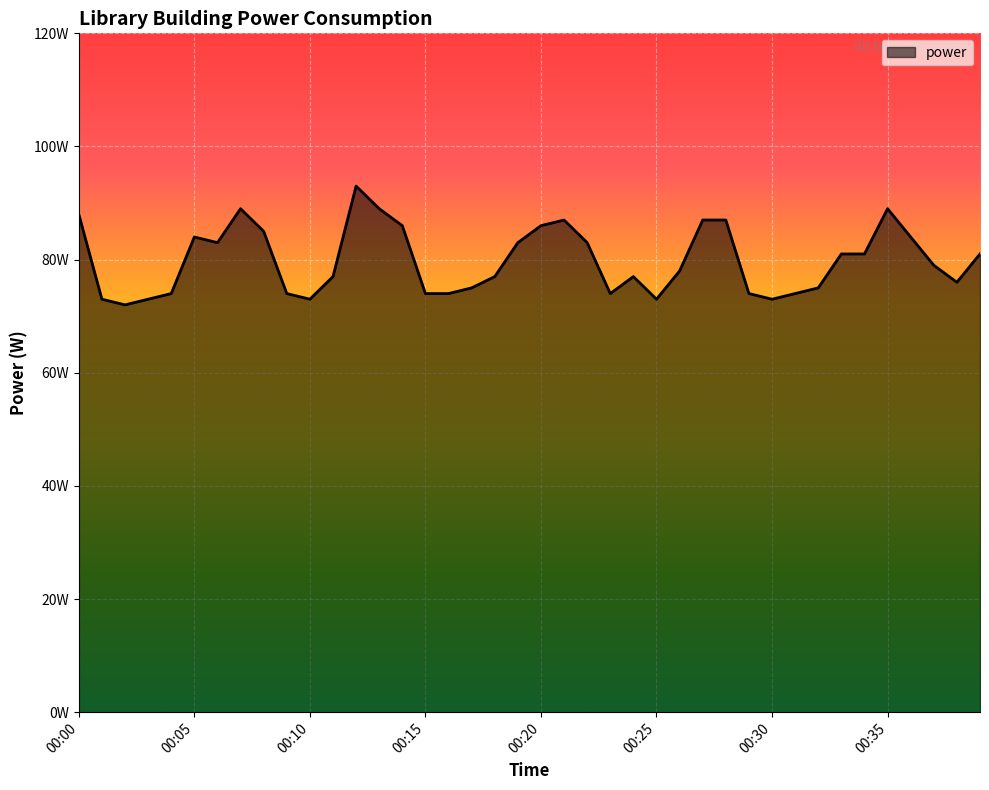

Where is the data nearest to the value 82?

00:06